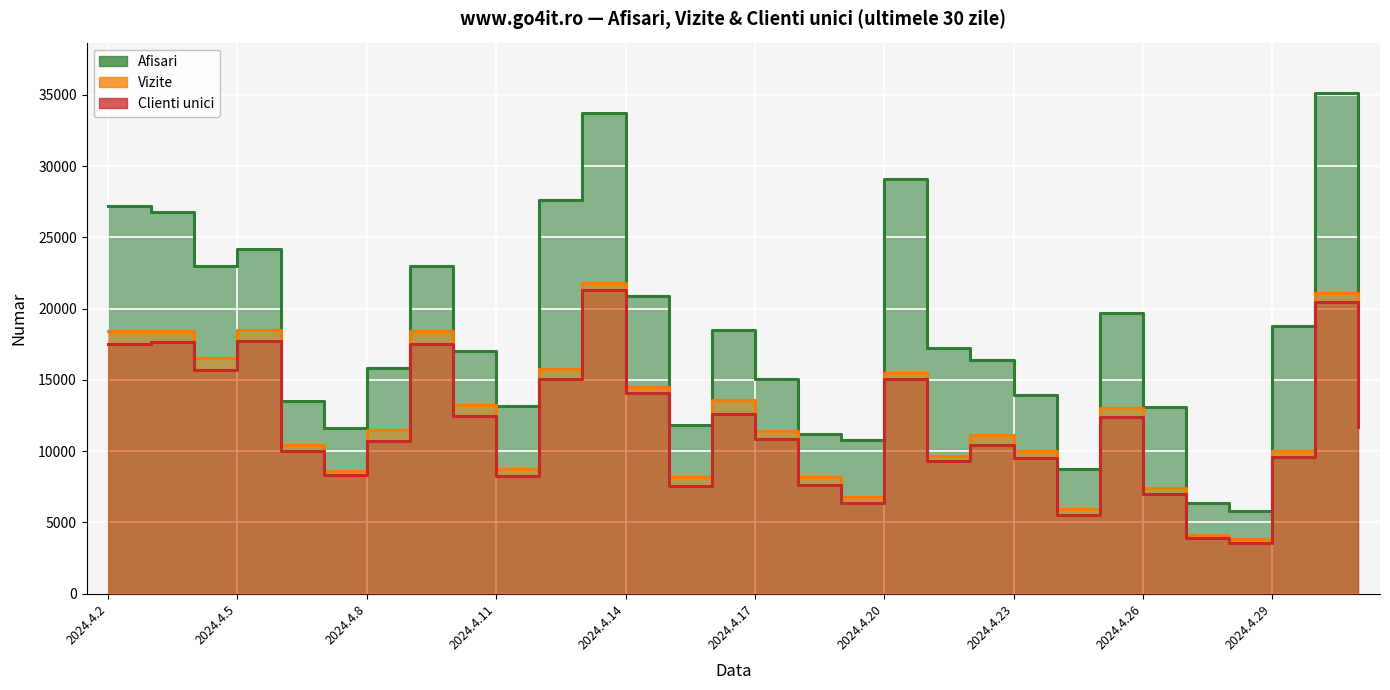

What is the total value across all series at 2024.4.25?

45097